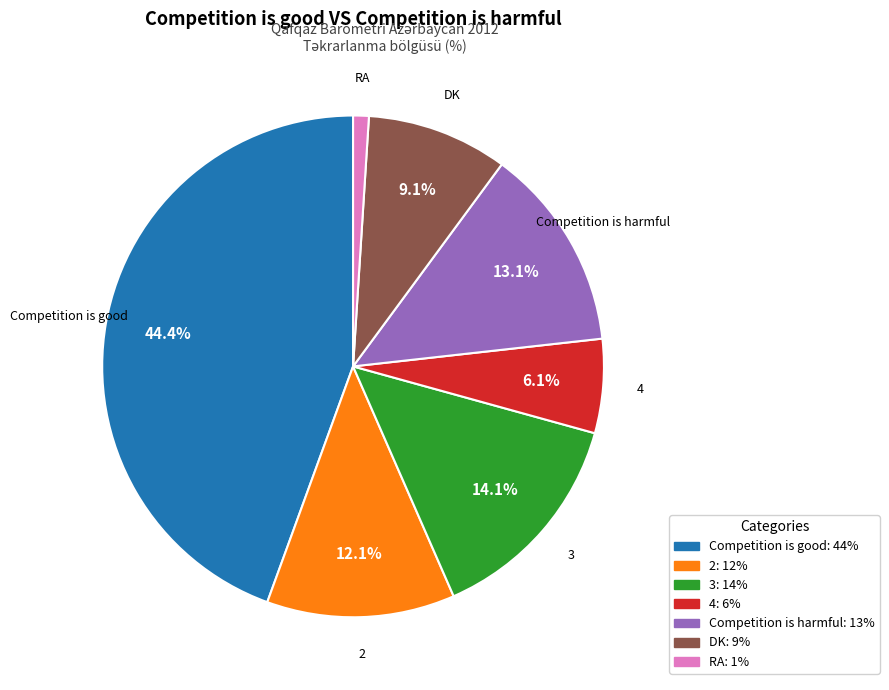

What percentage is NOT represented by 4?

93.9%